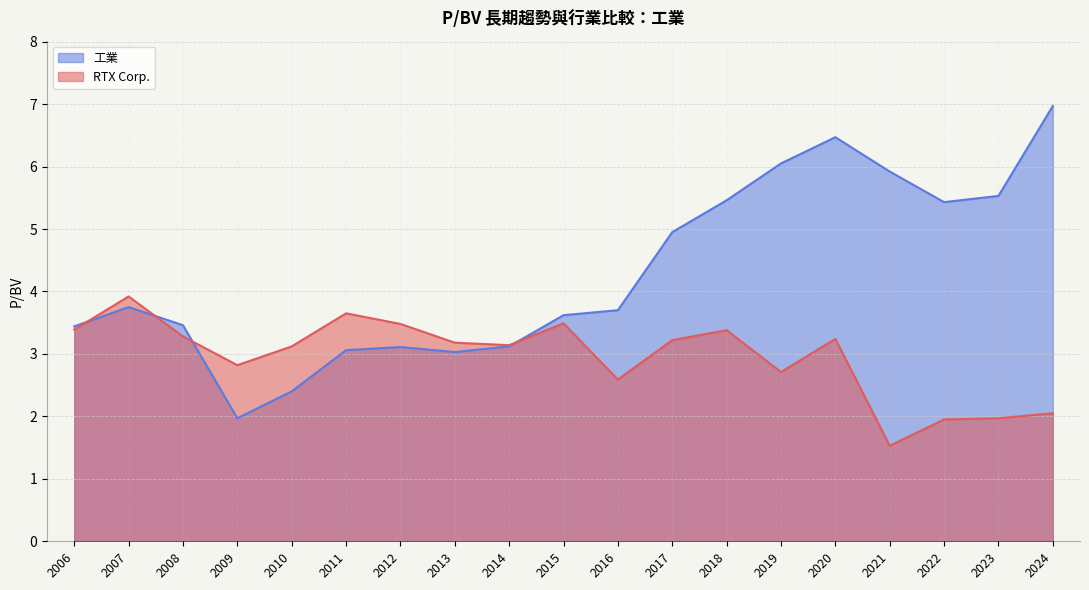

What is the greatest value displayed?

7.0